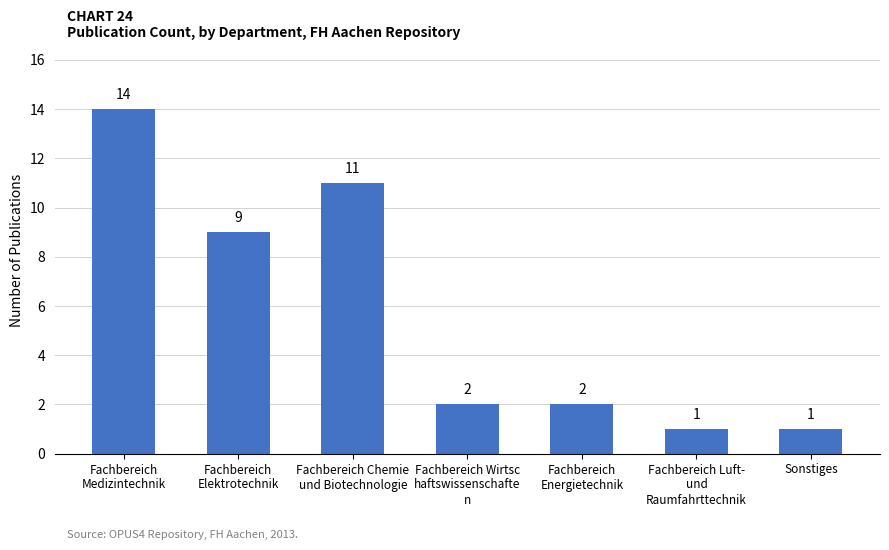

Count the number of categories in the chart.

7